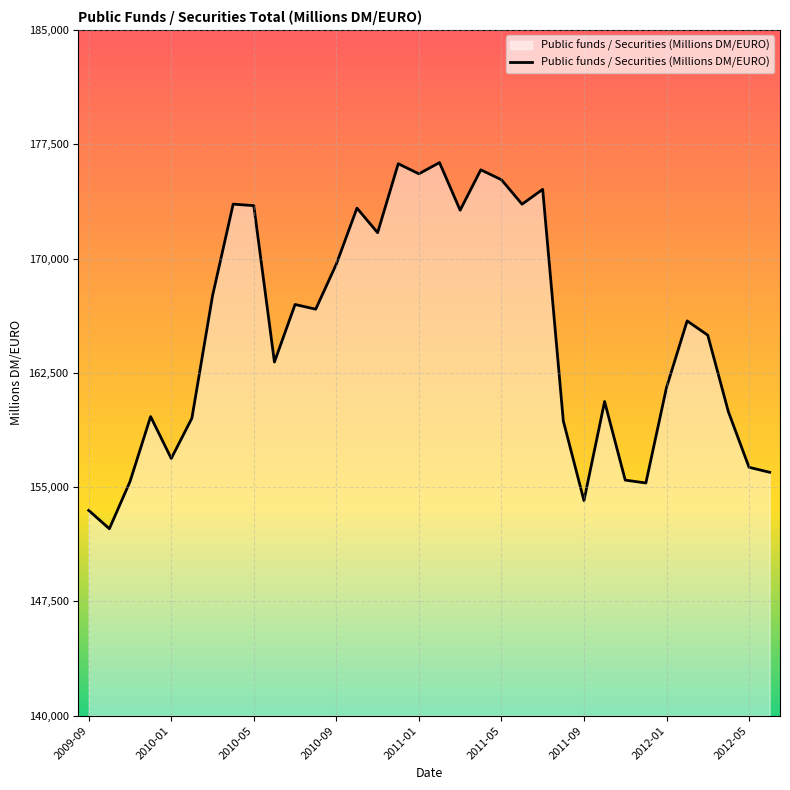

Does the chart display data point markers on the line(s)?

No